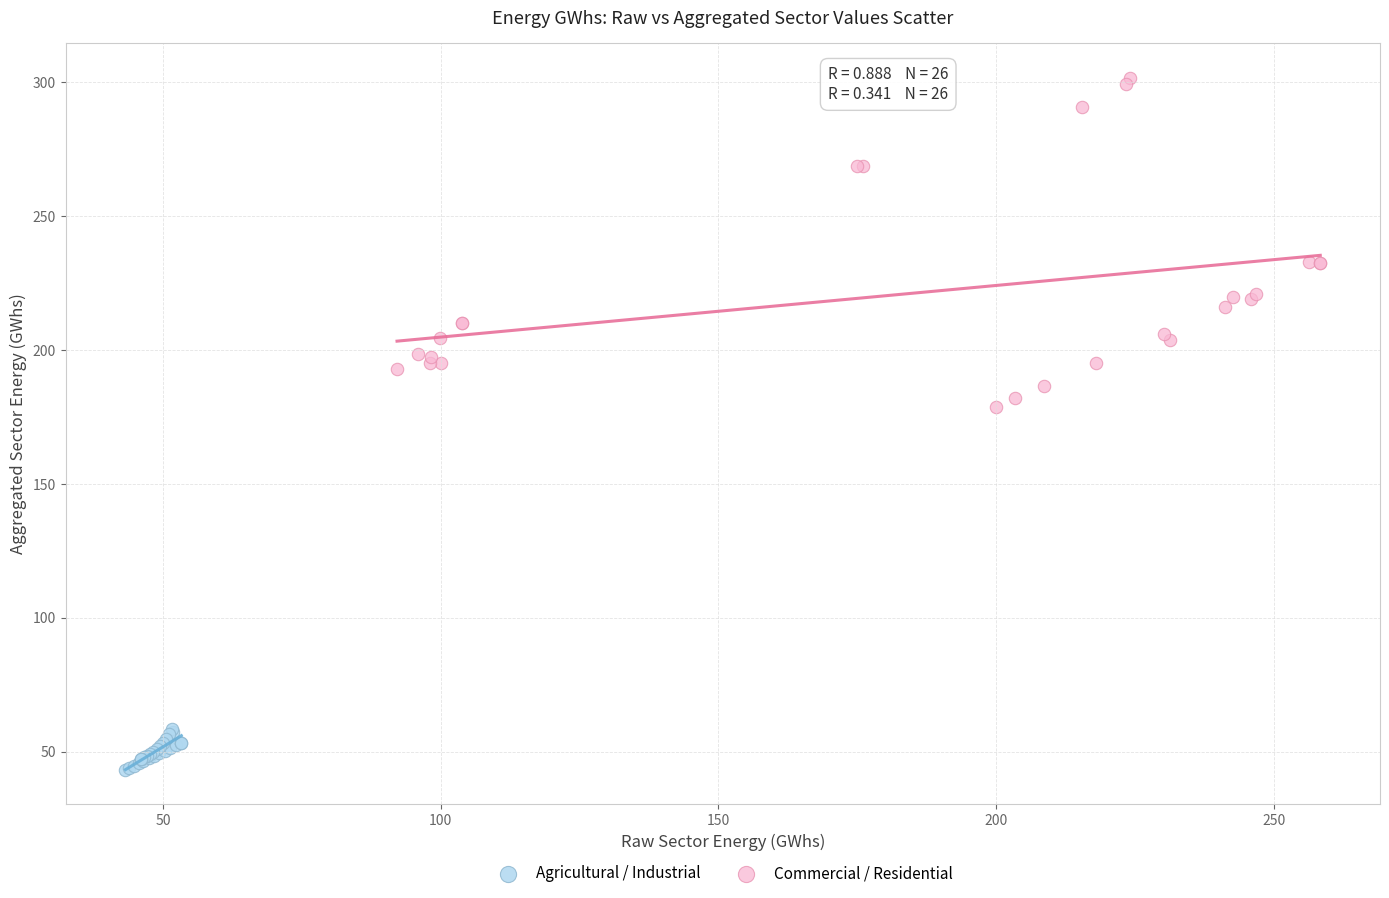

What are all the series names shown in the legend?

Agricultural / Industrial, Commercial / Residential